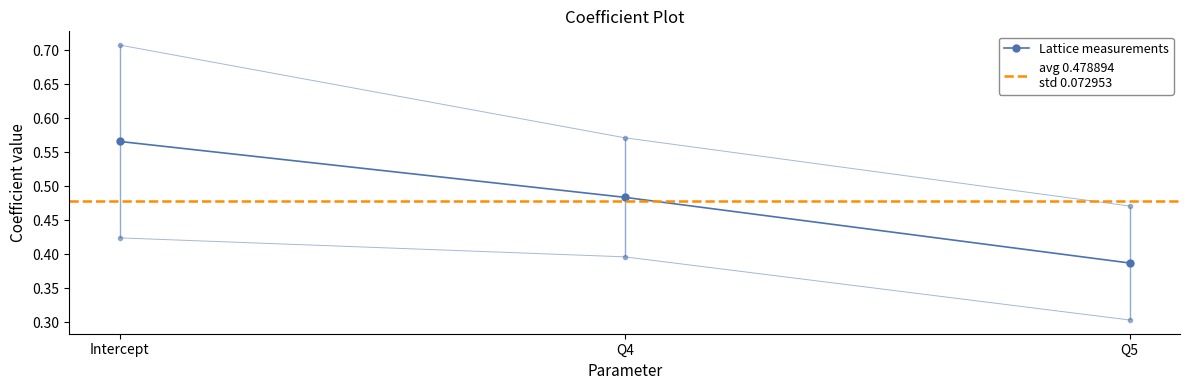

What is the label of the 3rd point from the right?

Intercept